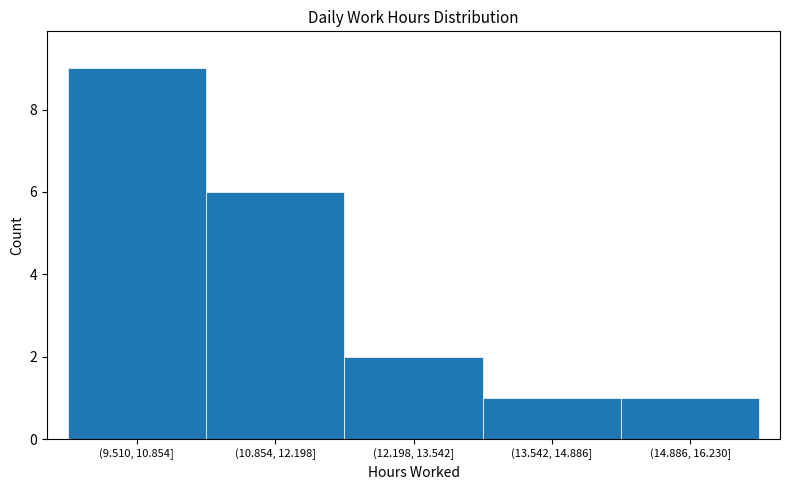

Reading left to right, transcribe all the data shown in this chart.

(9.510, 10.854]=9	(10.854, 12.198]=6	(12.198, 13.542]=2	(13.542, 14.886]=1	(14.886, 16.230]=1